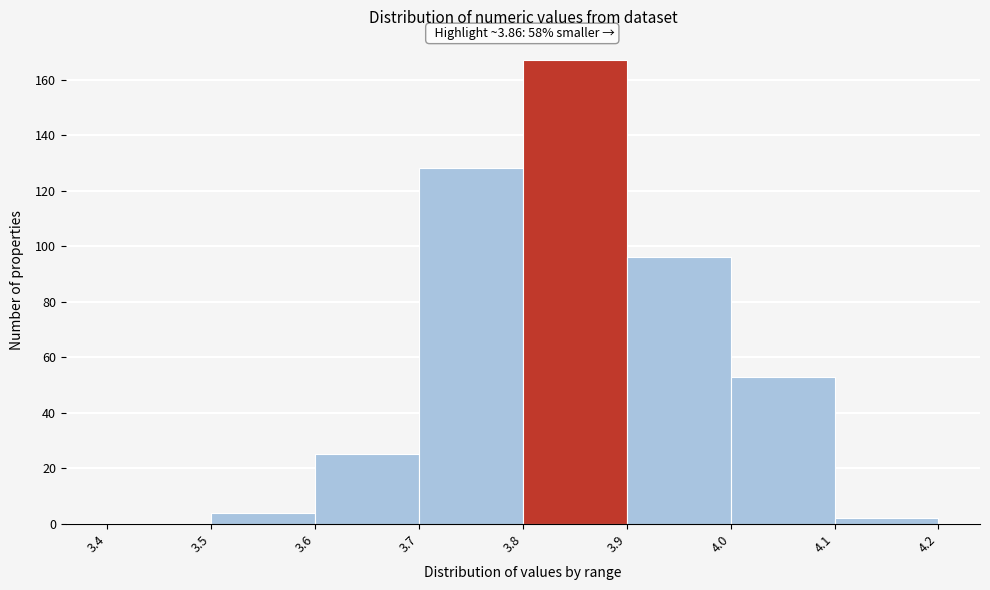

Over which range of the x-axis is the bar tallest?

3.8 to 3.9